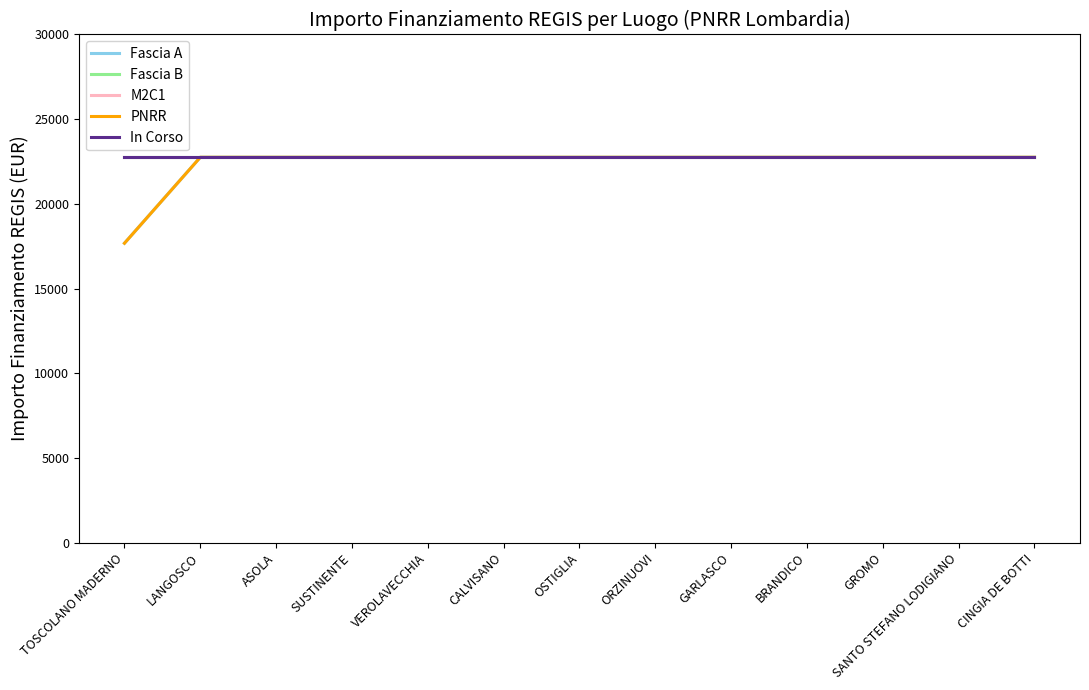

True or false: In Corso and Fascia A cross at least once.

False